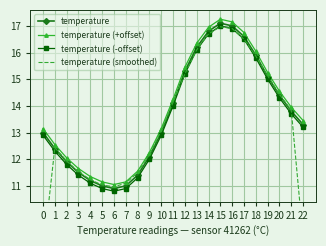

Which has a higher value, 13 or 21?

13